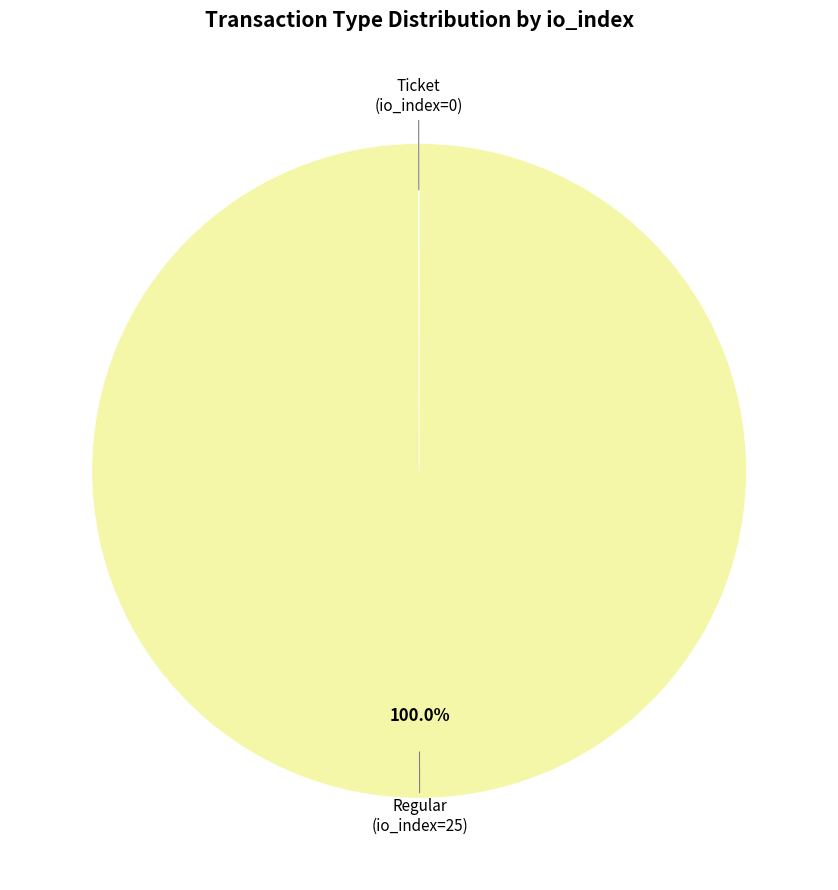

Does any single category account for the majority?

Yes